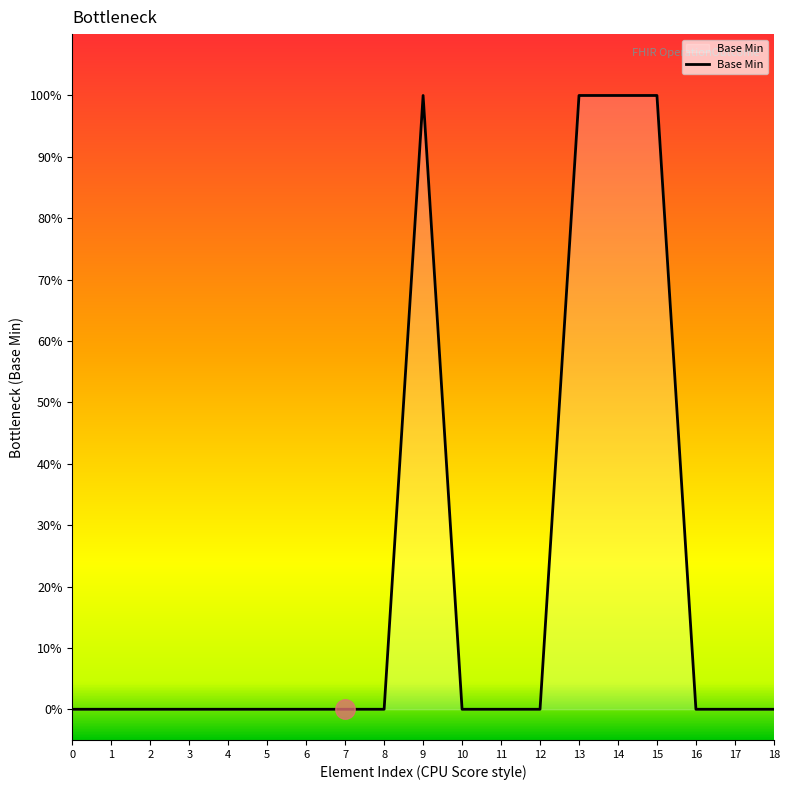

Does the chart have visible grid lines?

No